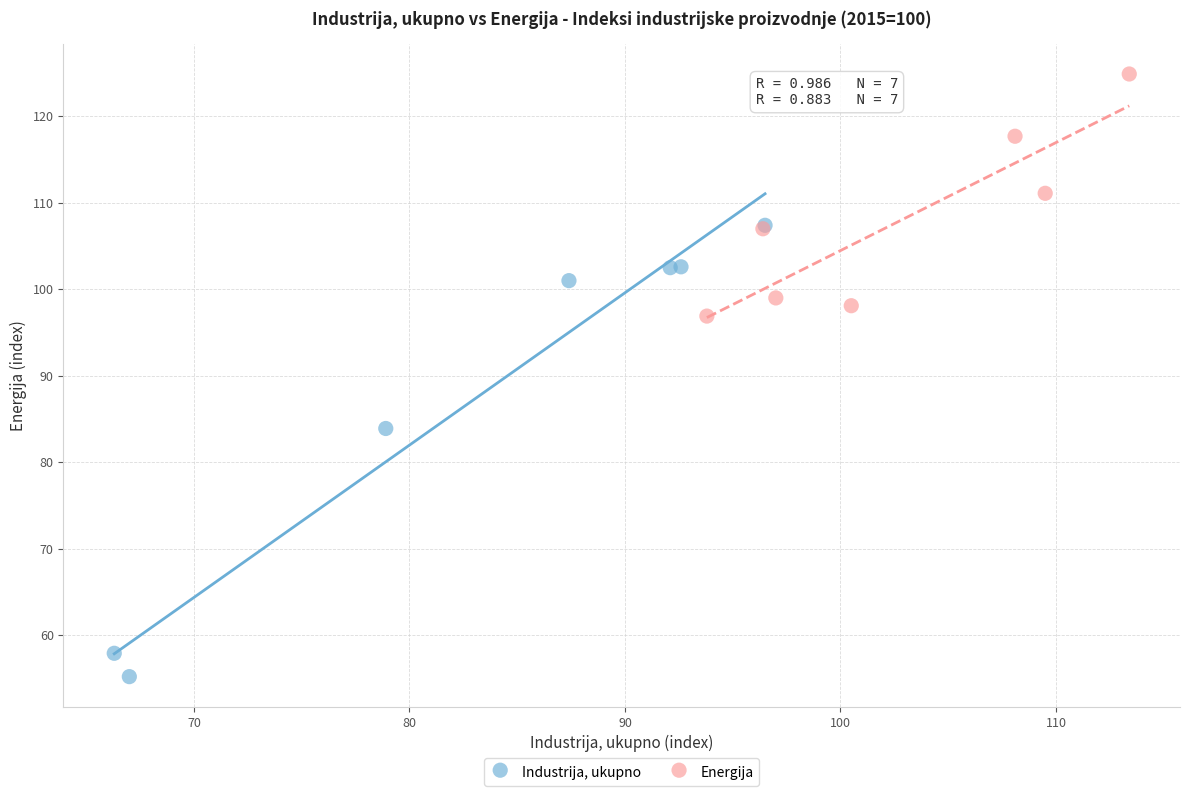

Which series has the widest spread of Y values?

Industrija, ukupno